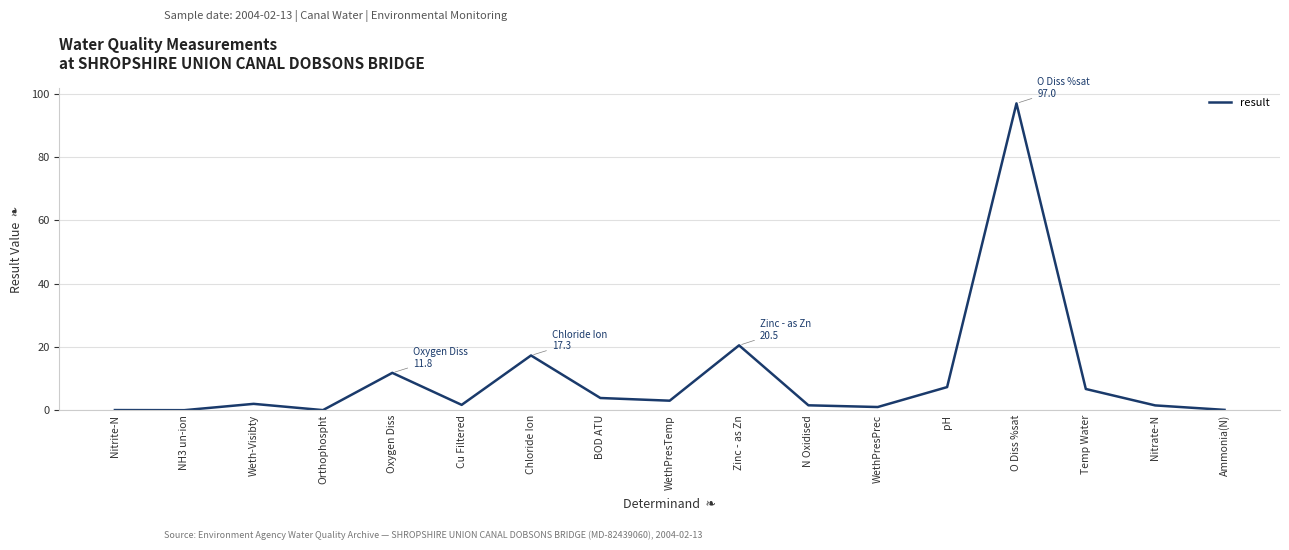

The value at O Diss %sat is 97.0. True or false?

True